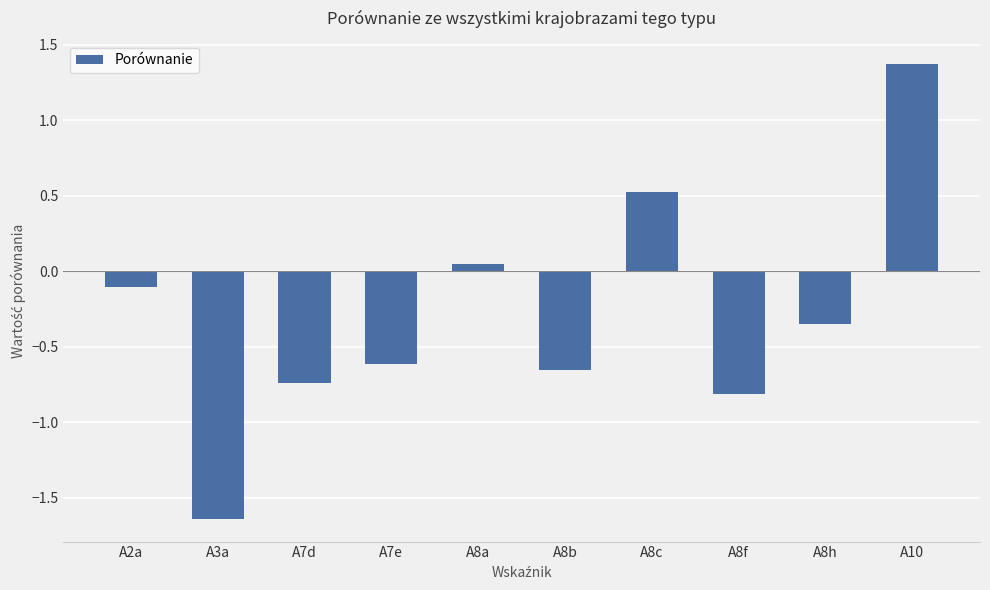

What is the sum of all values?

-3.0